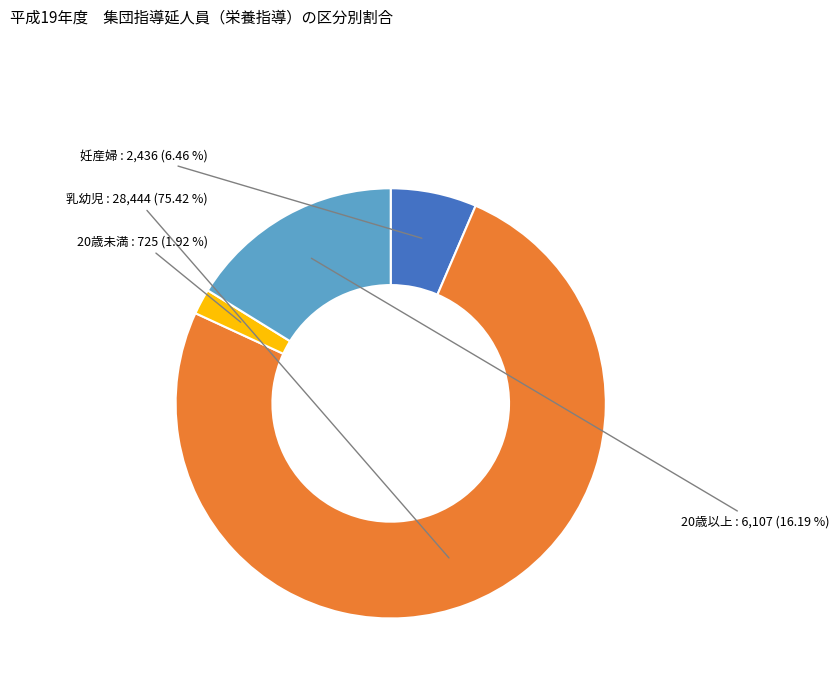

Does any single category account for the majority?

Yes